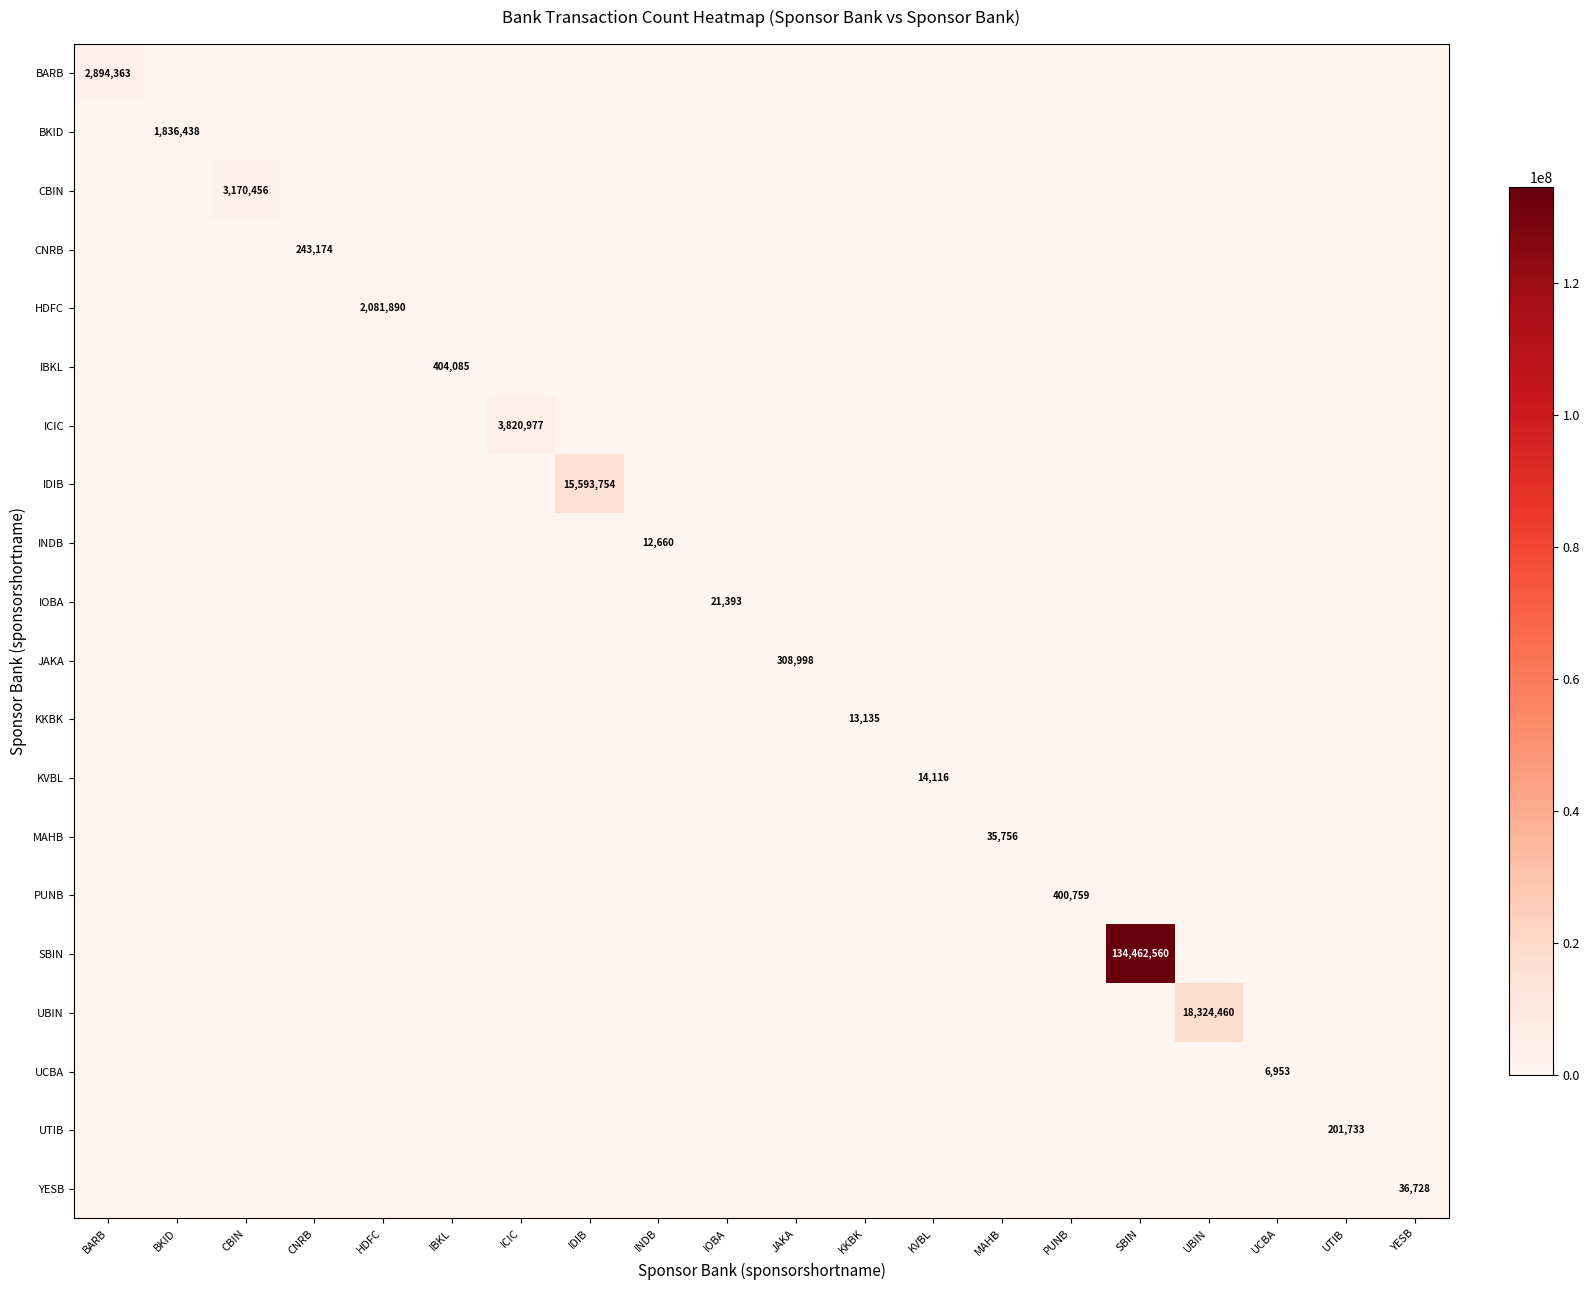

Is it true that UBIN equals 8851912 at UBIN?

False